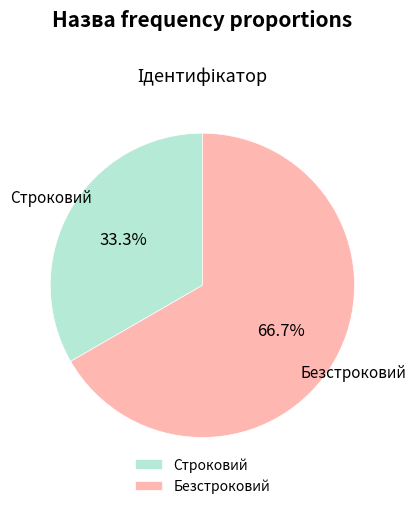

What is the majority slice?

Безстроковий